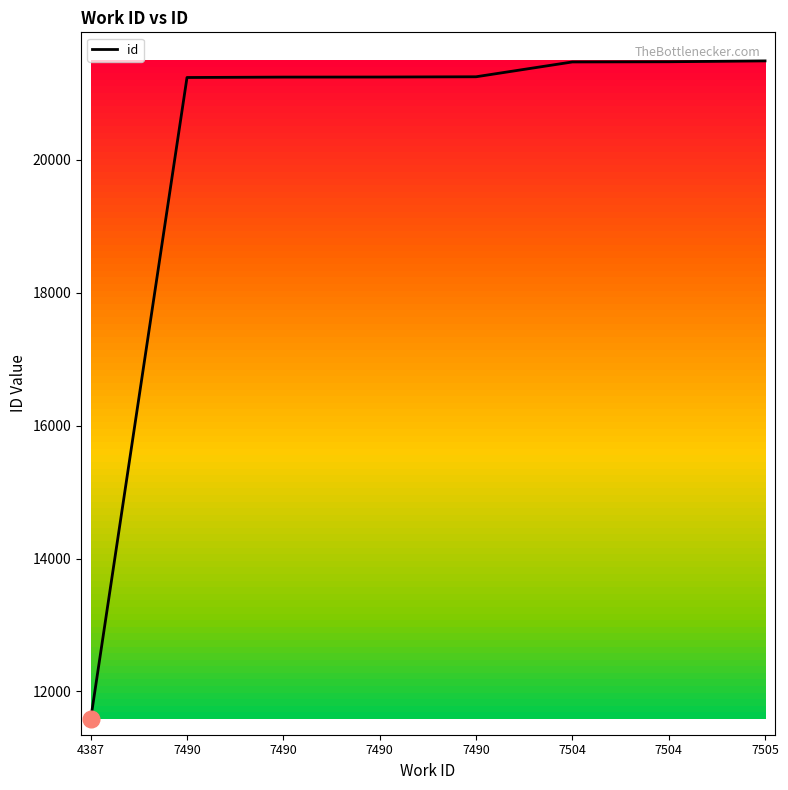

Between 7504 and 7504, which is larger?

7504